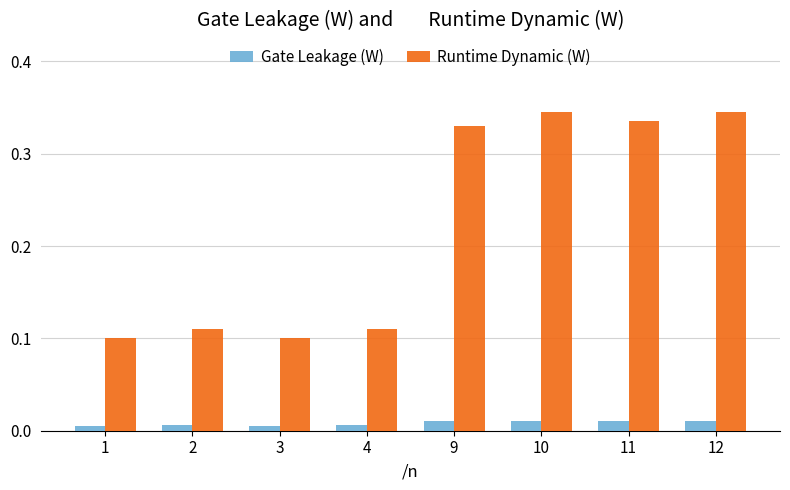

True or false: Runtime Dynamic (W) has a value of 0.0 at 4.

False